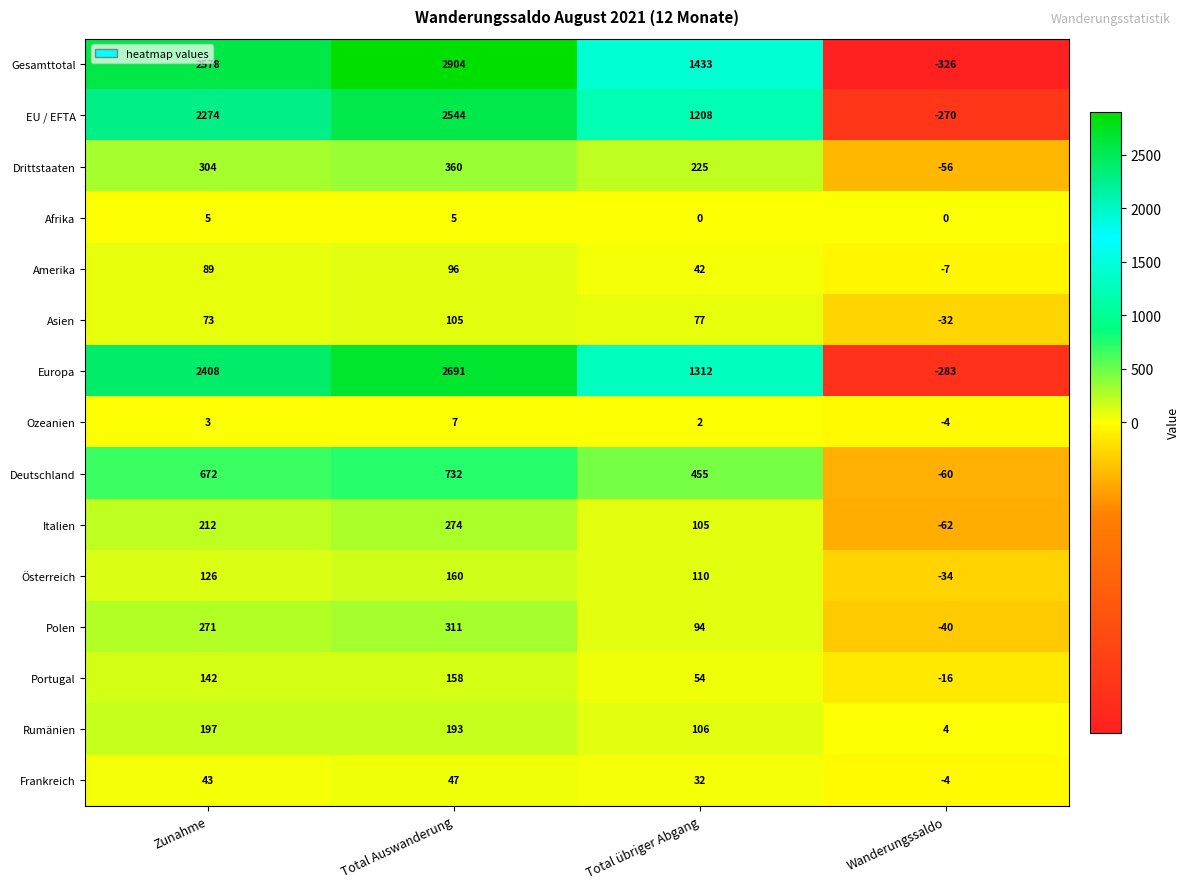

Is it true that Gesamttotal equals 2904 at Total Auswanderung?

True